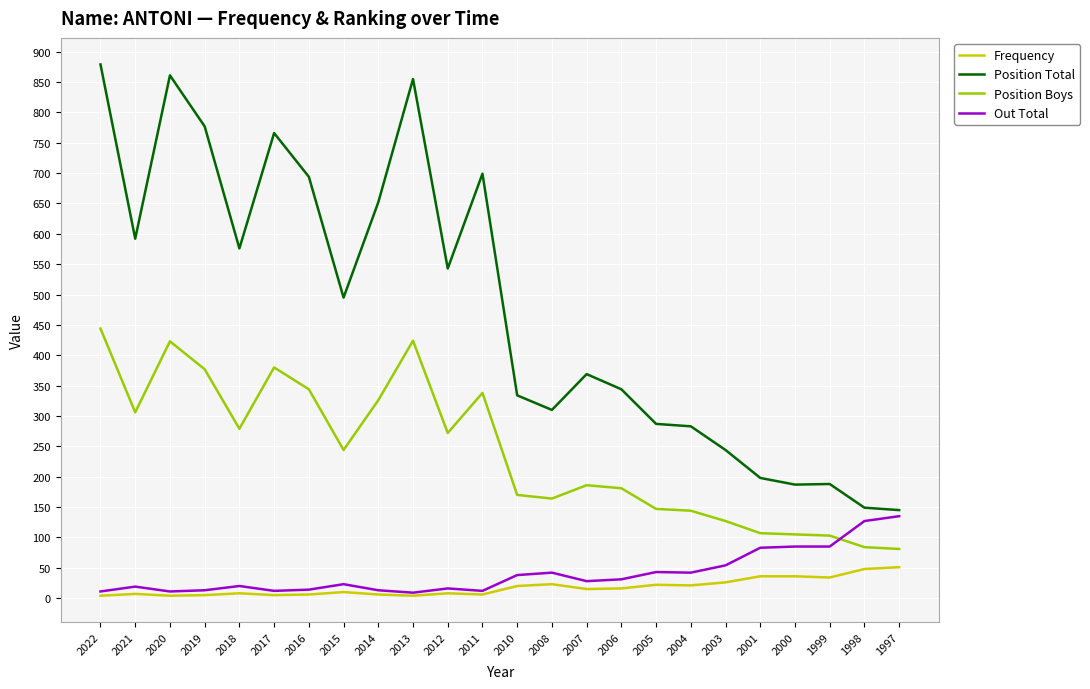

True or false: Frequency and Position Total intersect in this chart.

False